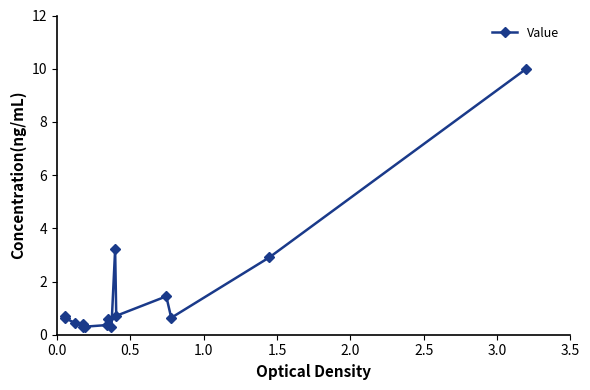

True or false: there are more than 2 points higher than both neighbors.

True